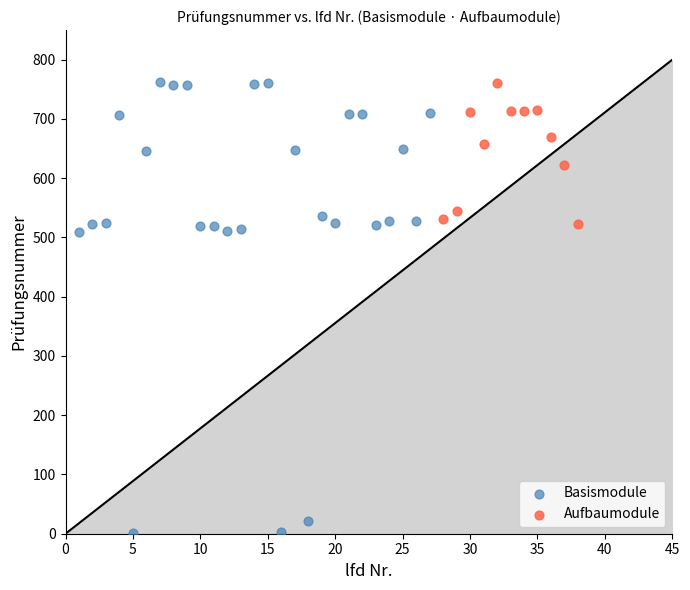

Which series reaches the minimum Y coordinate?

Basismodule